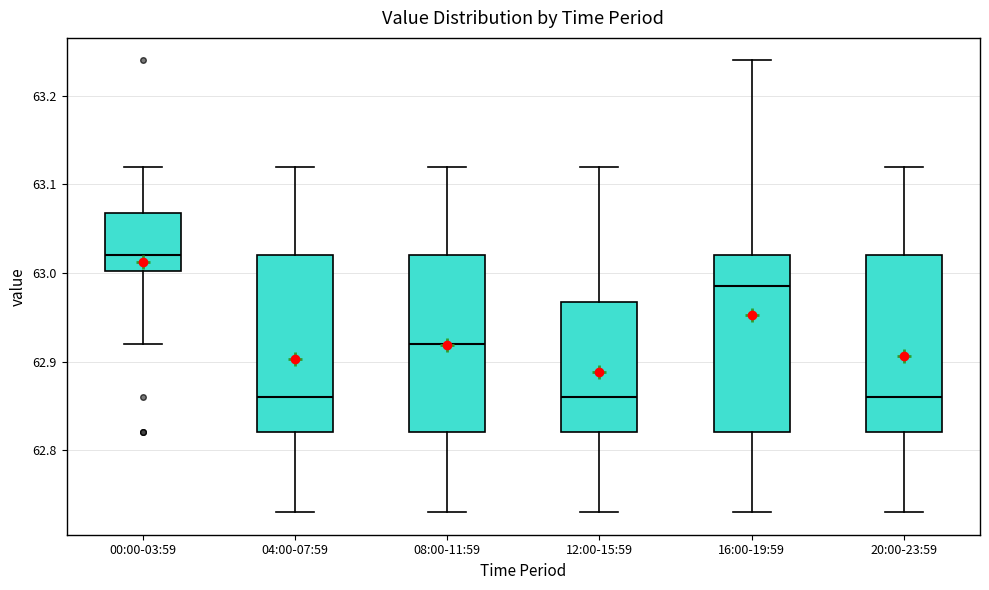

Reading left to right, transcribe this box plot: for each box, give where its median line is, the range the box spans, and where its two whiskers end, as read against the y-axis. The values are not printed on the chart, so give them approximately, as read against the axis.

00:00-03:59: median 63.02, box 63.00 to 63.07, whiskers 62.92 to 63.12
04:00-07:59: median 62.86, box 62.82 to 63.02, whiskers 62.73 to 63.12
08:00-11:59: median 62.92, box 62.82 to 63.02, whiskers 62.73 to 63.12
12:00-15:59: median 62.86, box 62.82 to 62.97, whiskers 62.73 to 63.12
16:00-19:59: median 62.99, box 62.82 to 63.02, whiskers 62.73 to 63.24
20:00-23:59: median 62.86, box 62.82 to 63.02, whiskers 62.73 to 63.12